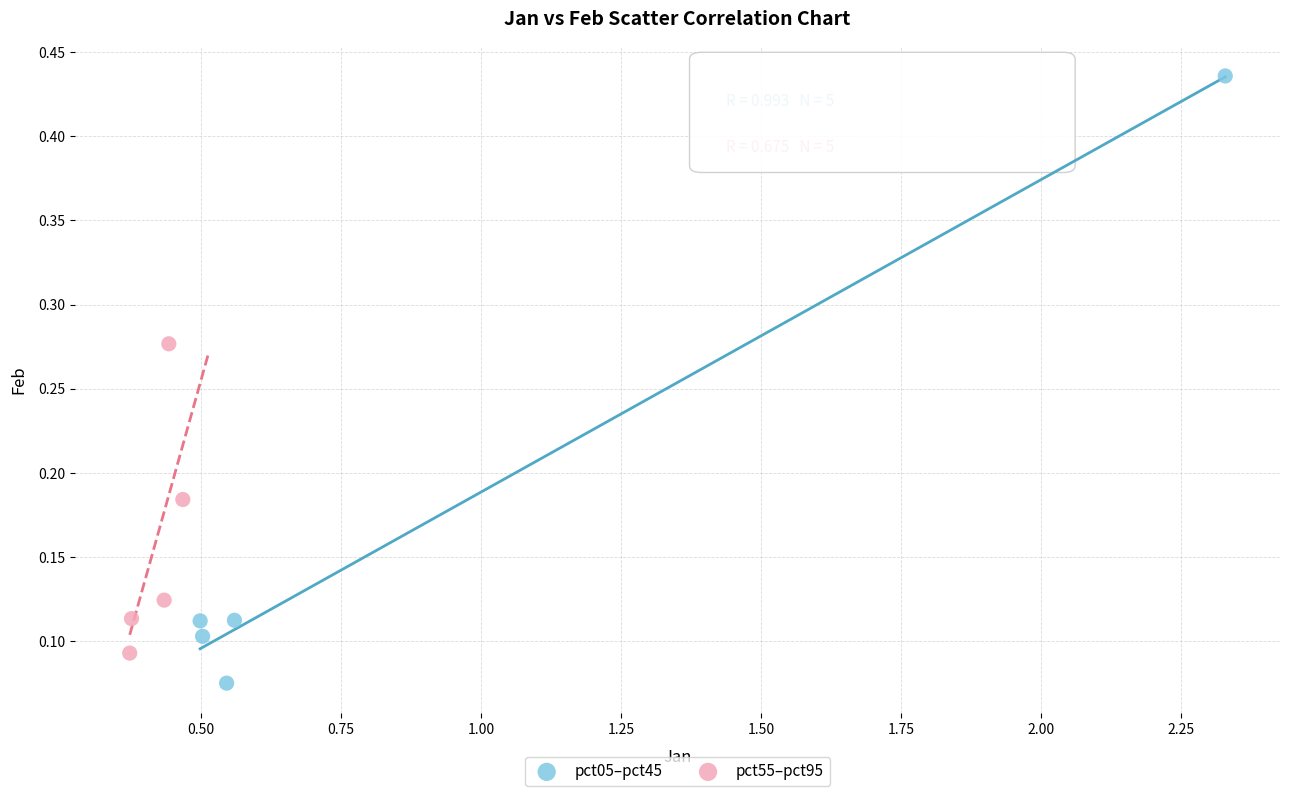

Which series contains the lowest Y value?

pct05–pct45